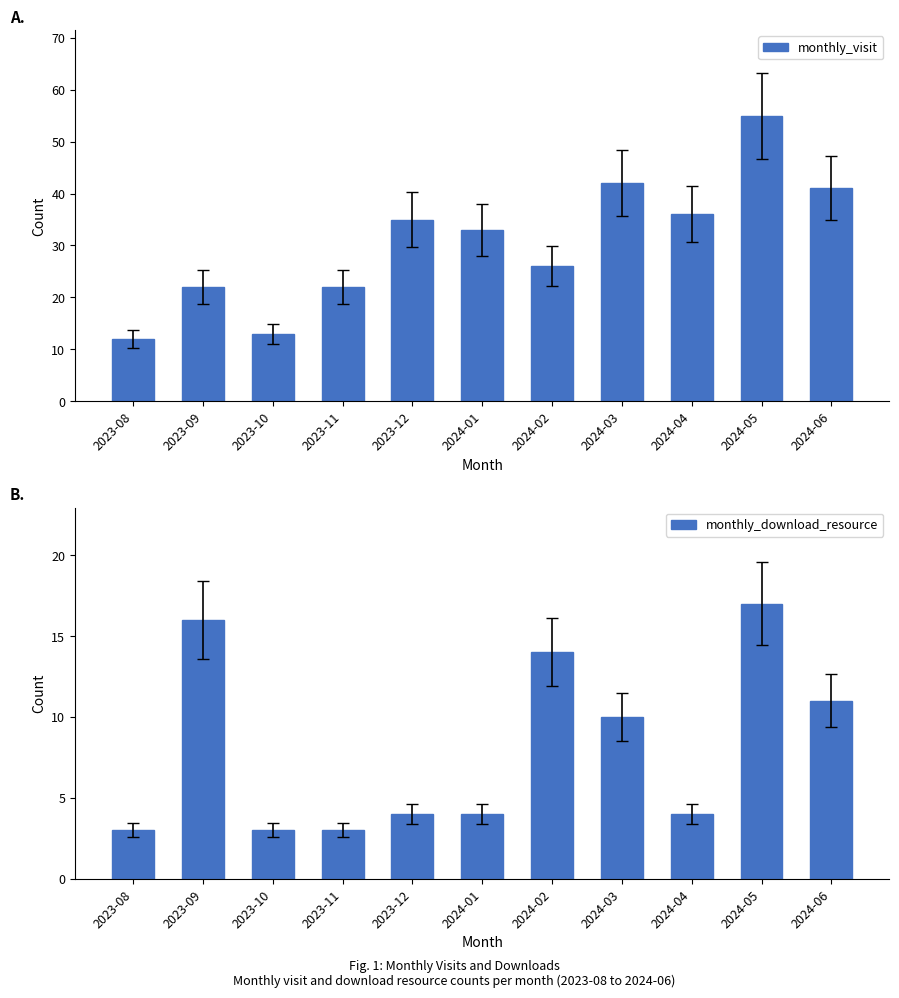

What are all the series names shown in the legend?

monthly_visit, monthly_download_resource